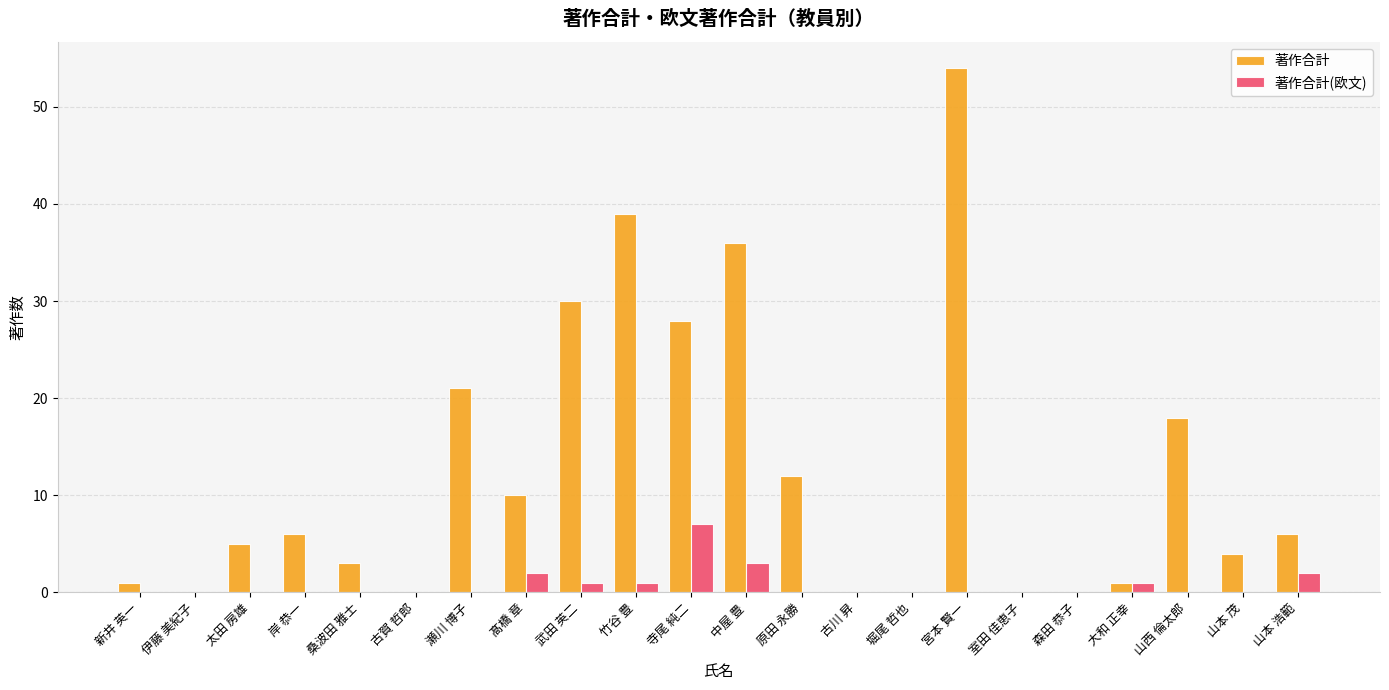

Is it true that 著作合計 equals 0 at 森田 恭子?

True